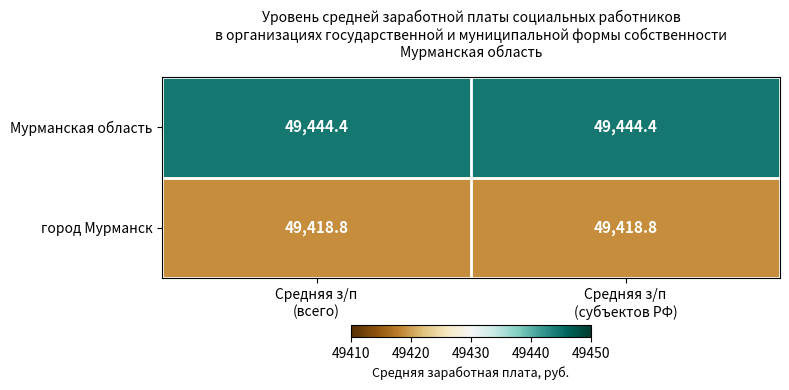

Which series has the largest total across all categories?

Мурманская область